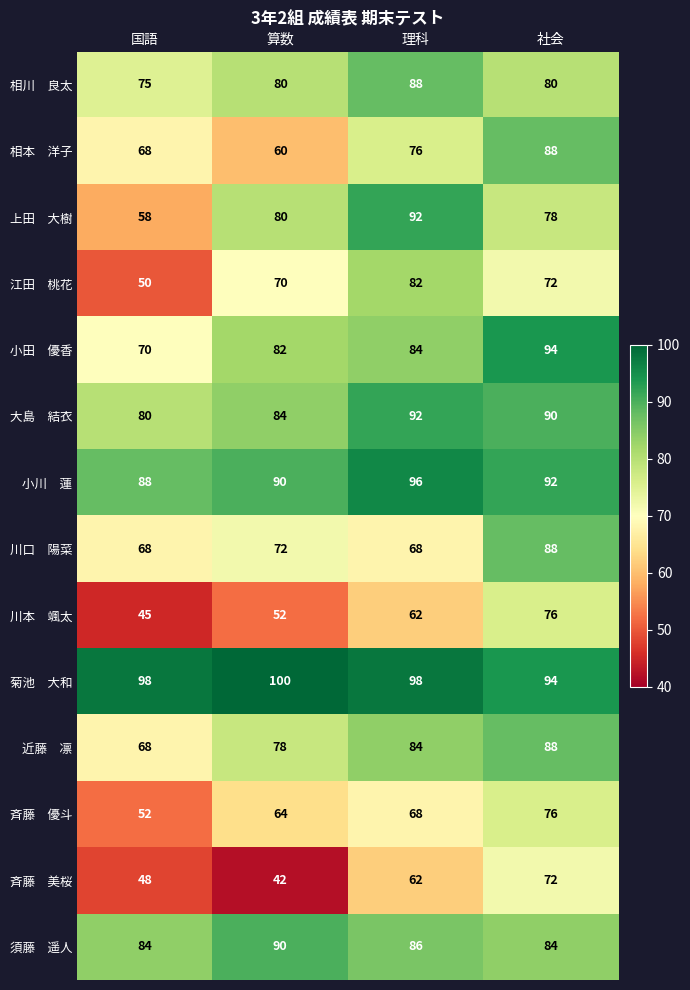

At how many categories does at least one series exceed 97?

3